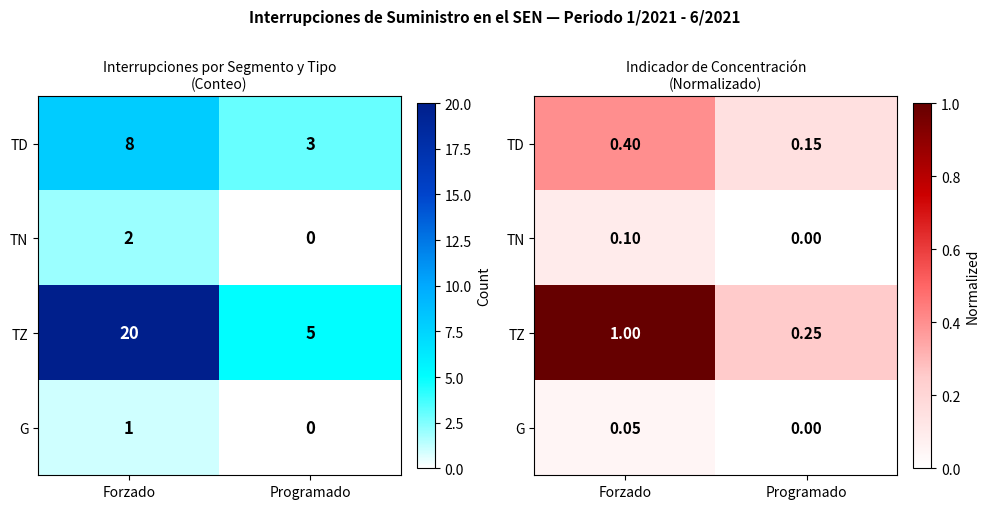

True or false: TN has a value of 0.0 at Programado.

True